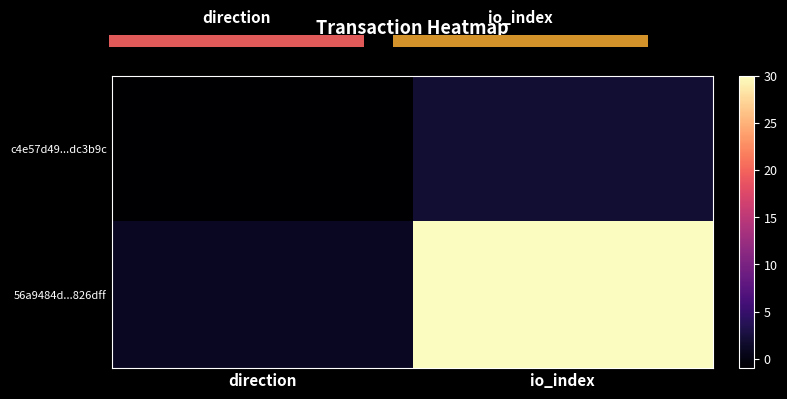

Reading left to right, extract all data points from this chart.

c4e57d49...dc3b9c: direction=-1	io_index=2
56a9484d...826dff: direction=1	io_index=30